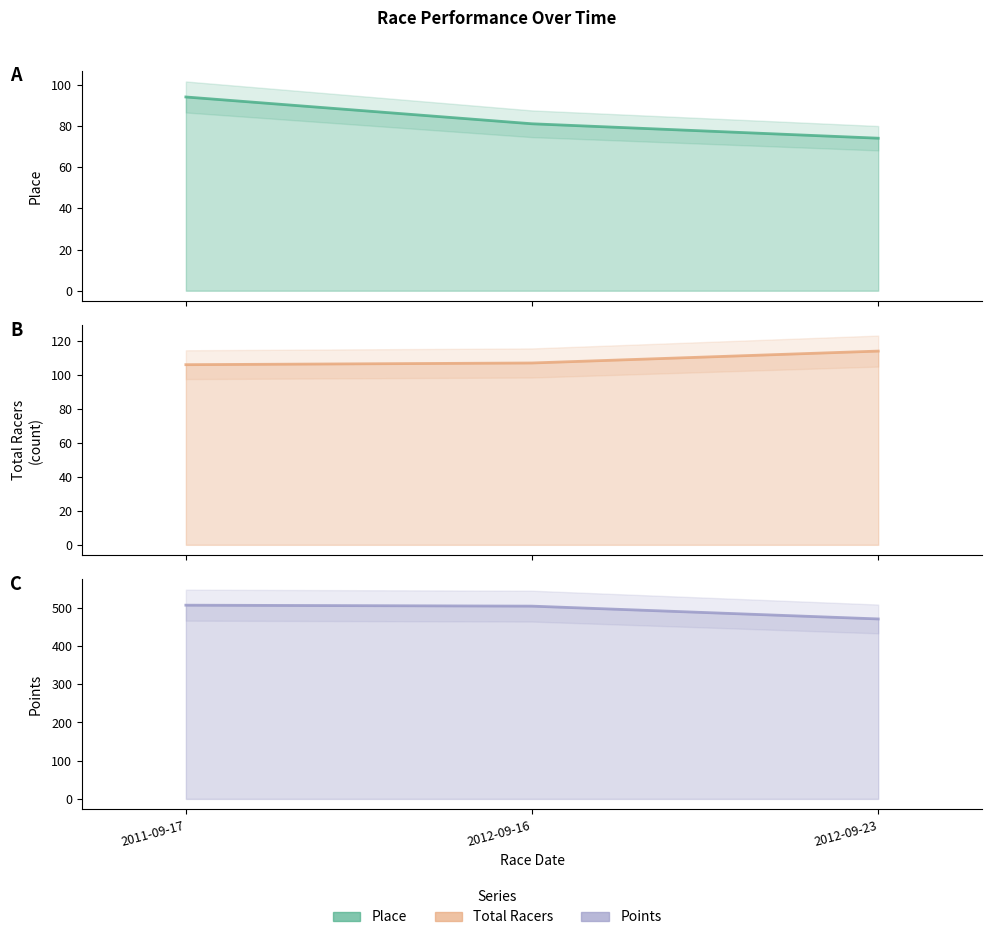

What is the difference between the highest and lowest values at 2012-09-23?

396.8